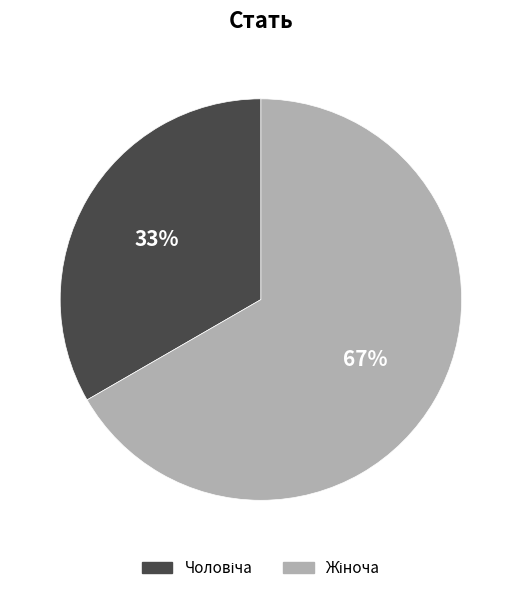

To the nearest percent, what is the average slice percentage?

50%